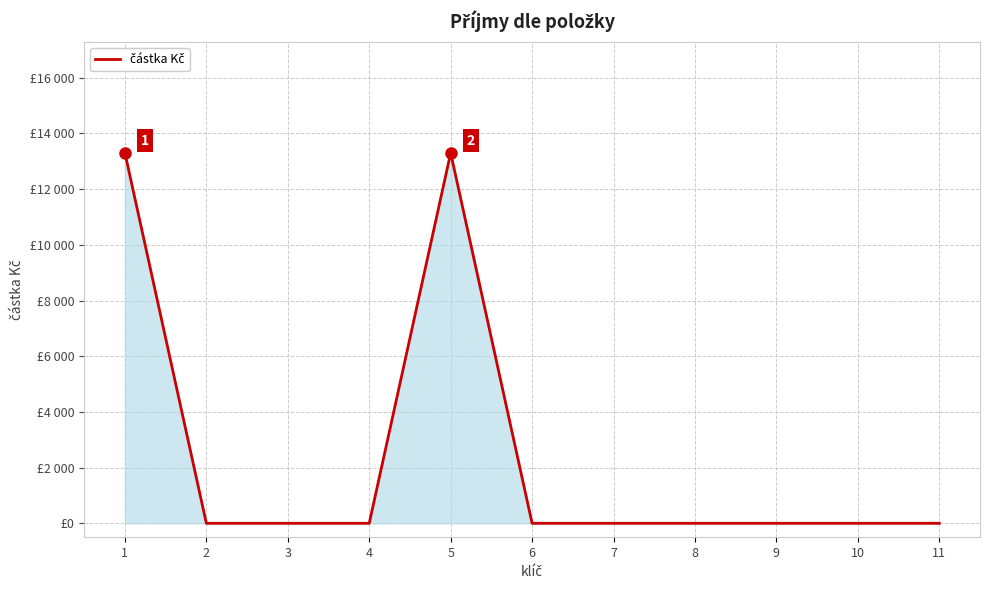

Count the number of categories in the chart.

11